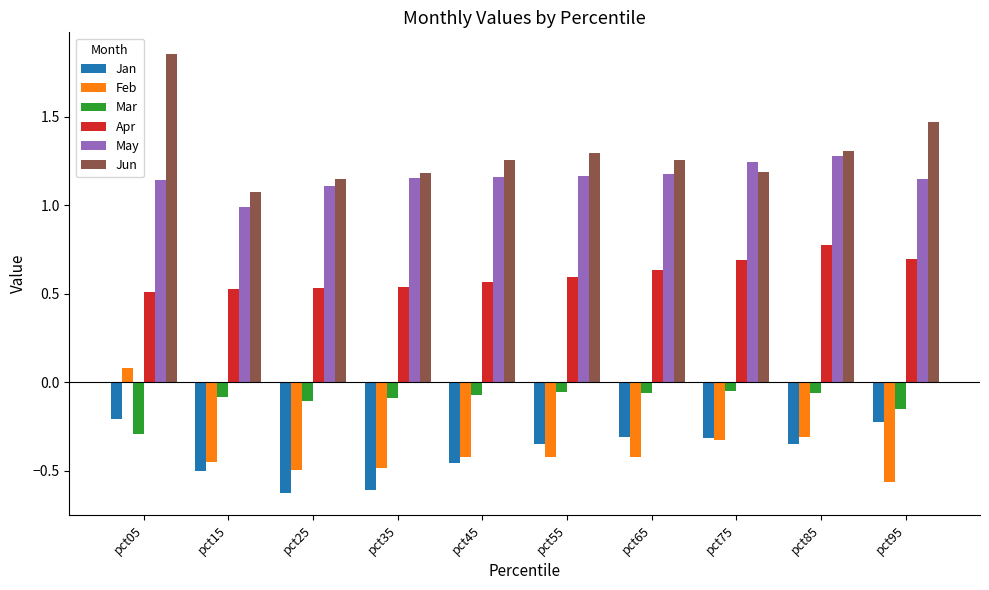

What are all the series names shown in the legend?

Jan, Feb, Mar, Apr, May, Jun